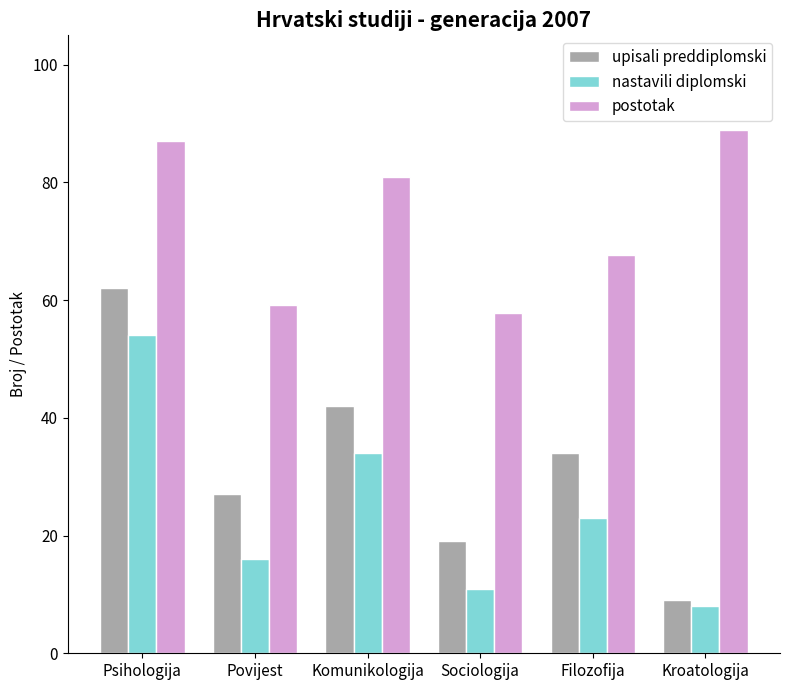

At how many categories does at least one series exceed 51?

6